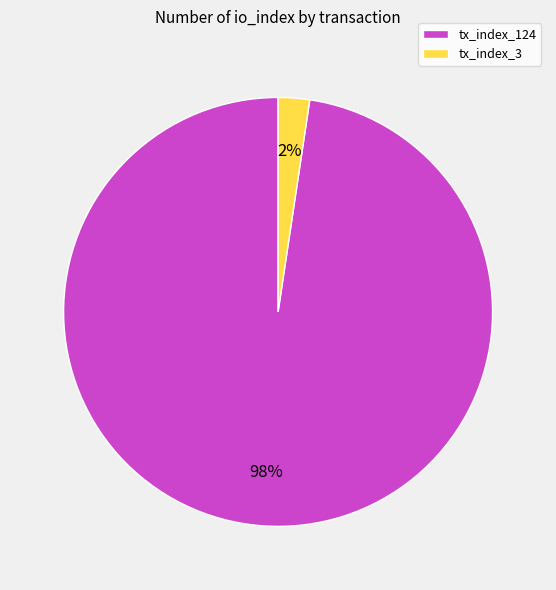

The tx_index_124 slice represents 88% of the pie. True or false?

False